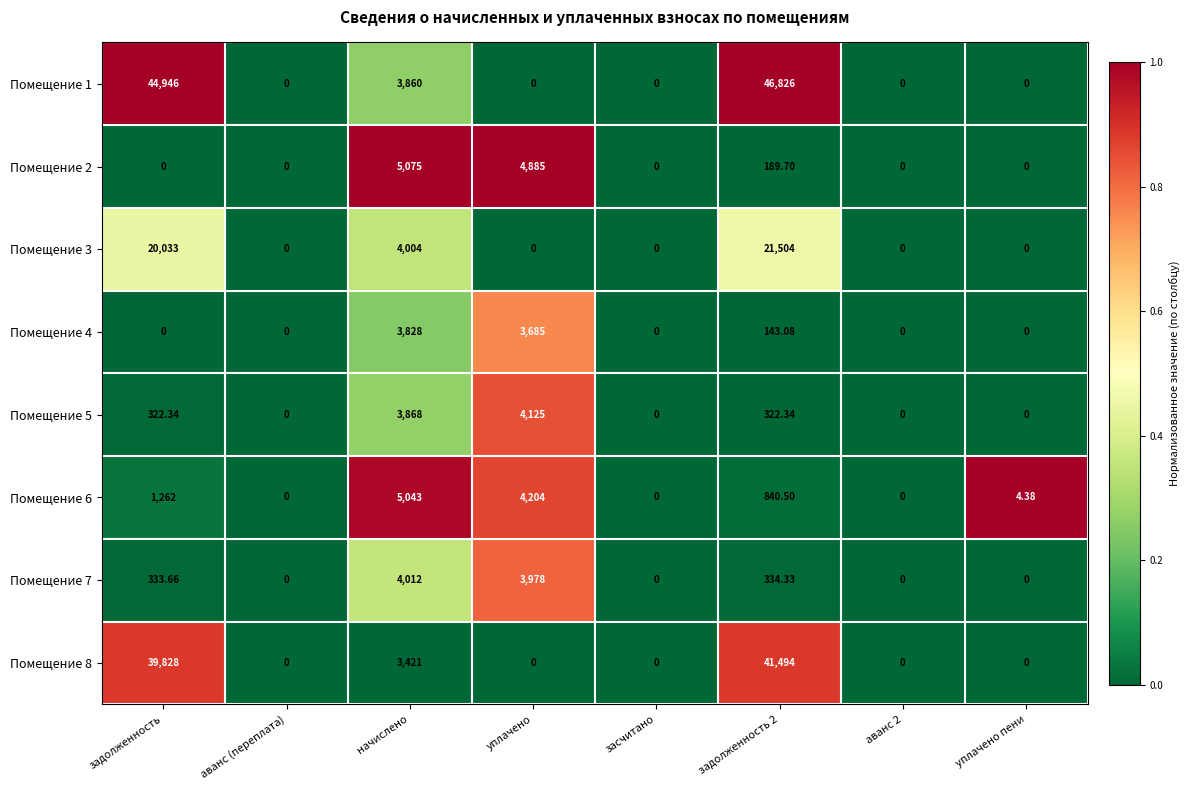

How many data points in Помещение 5 are above 322?

4